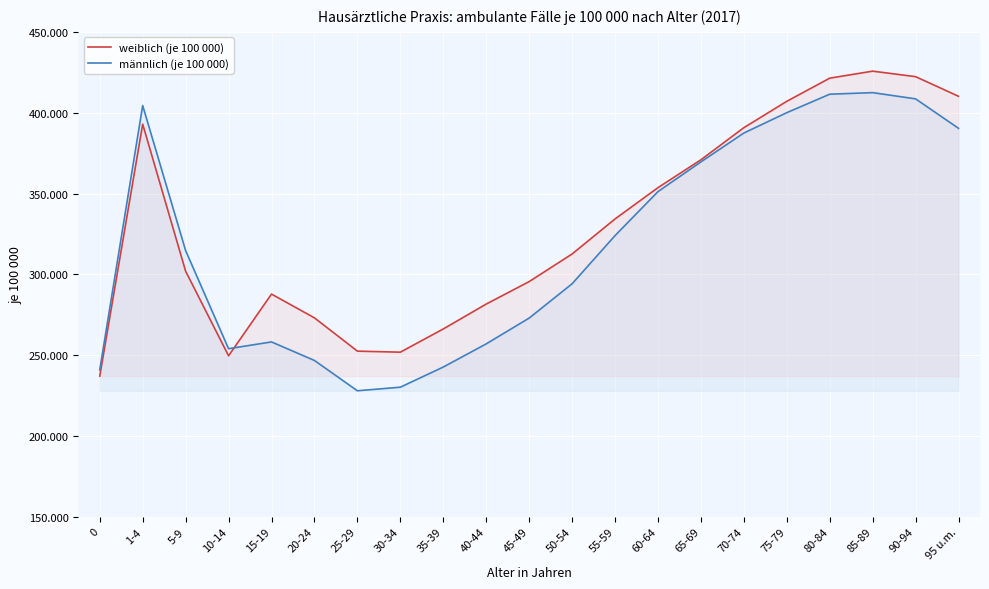

What is the spread (max minus min) of values at 55-59?

10317